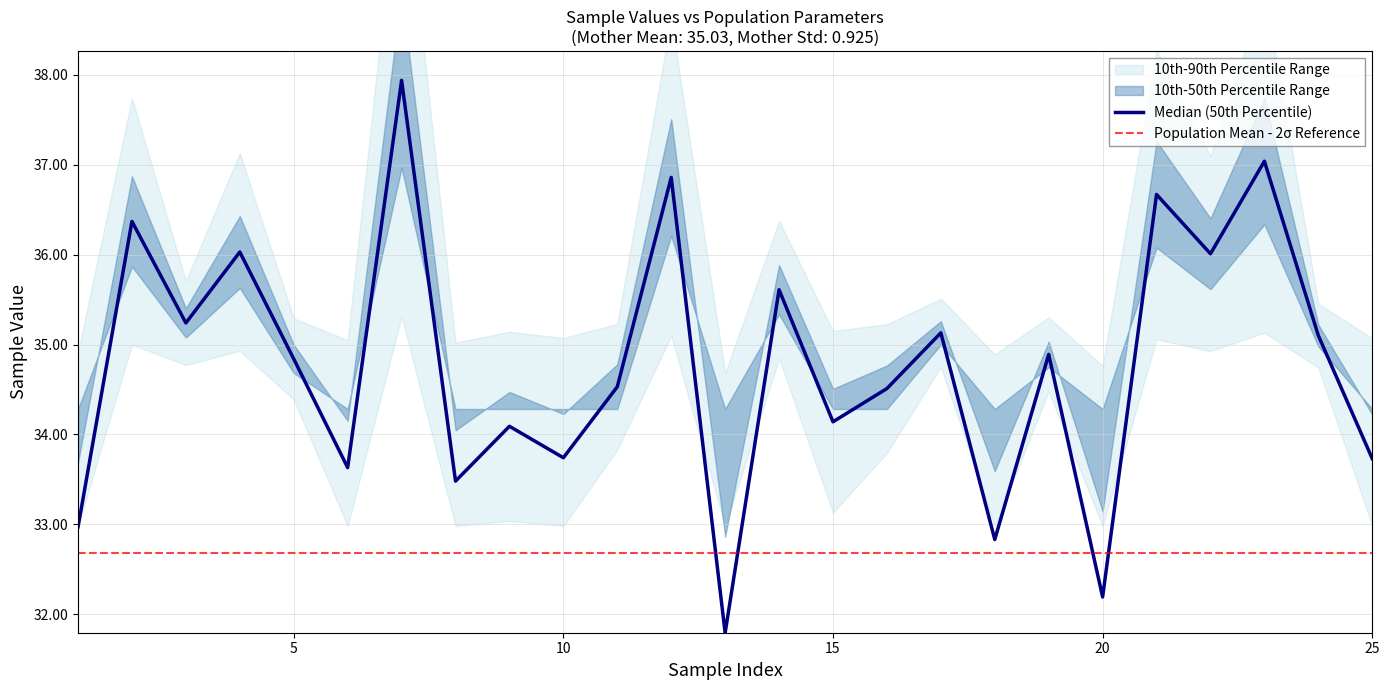

What is the difference between the values at 12 and 9?

2.8